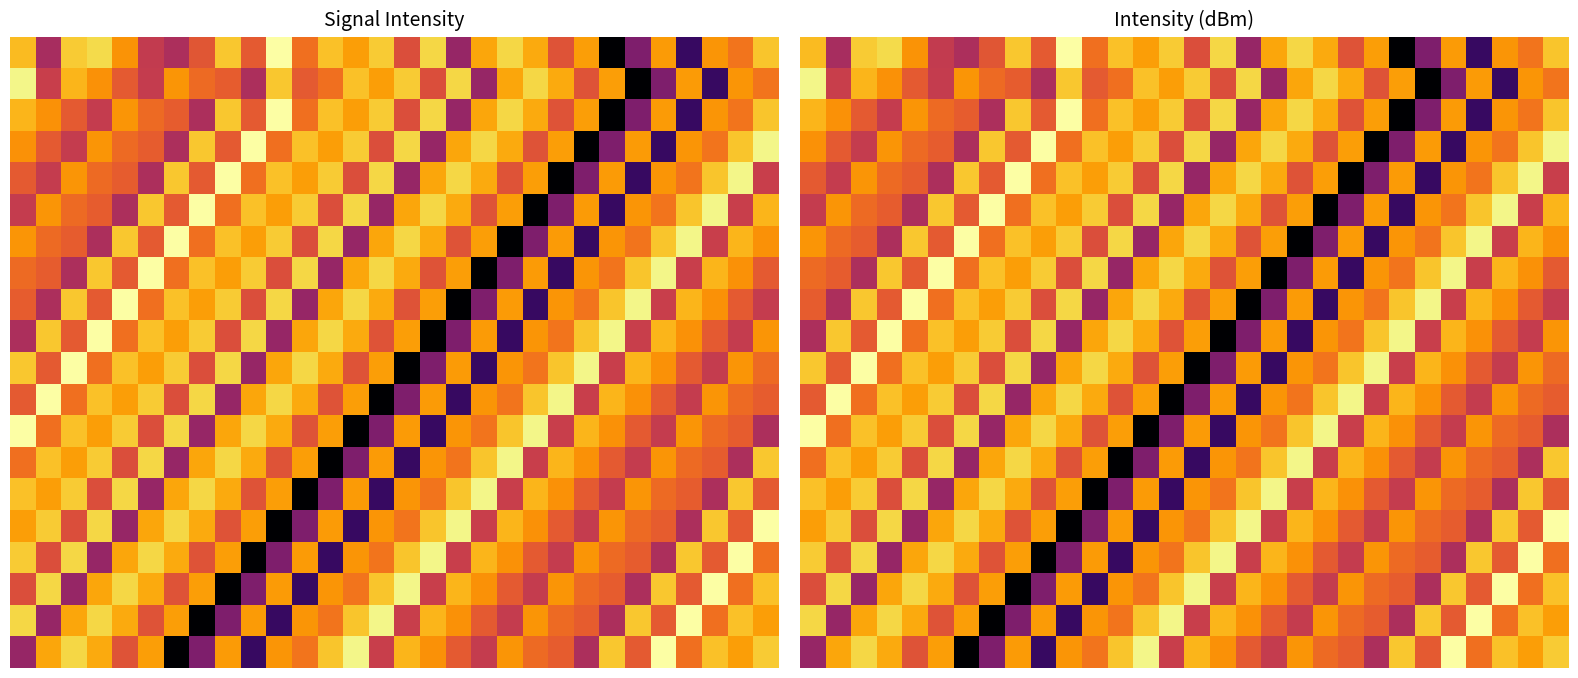

Between 26 and 19, which is larger?

19